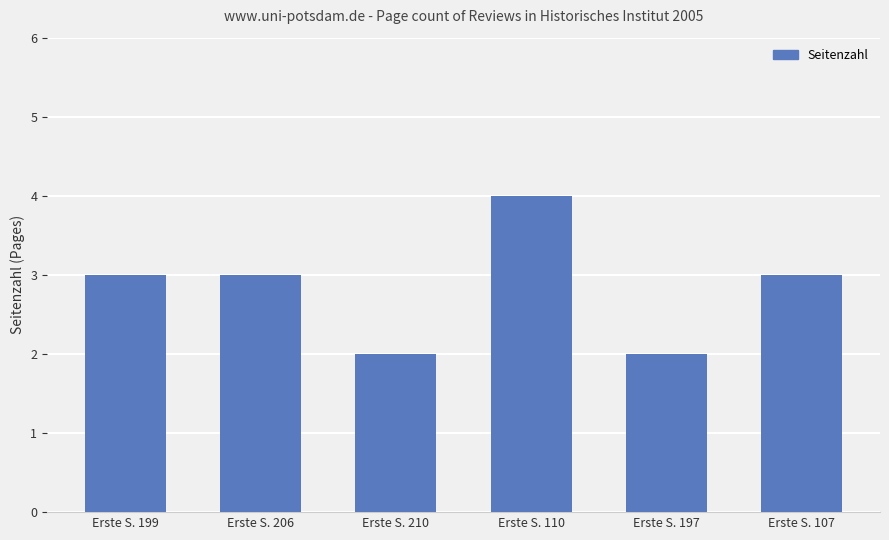

The value at Erste S. 206 is 3. True or false?

True